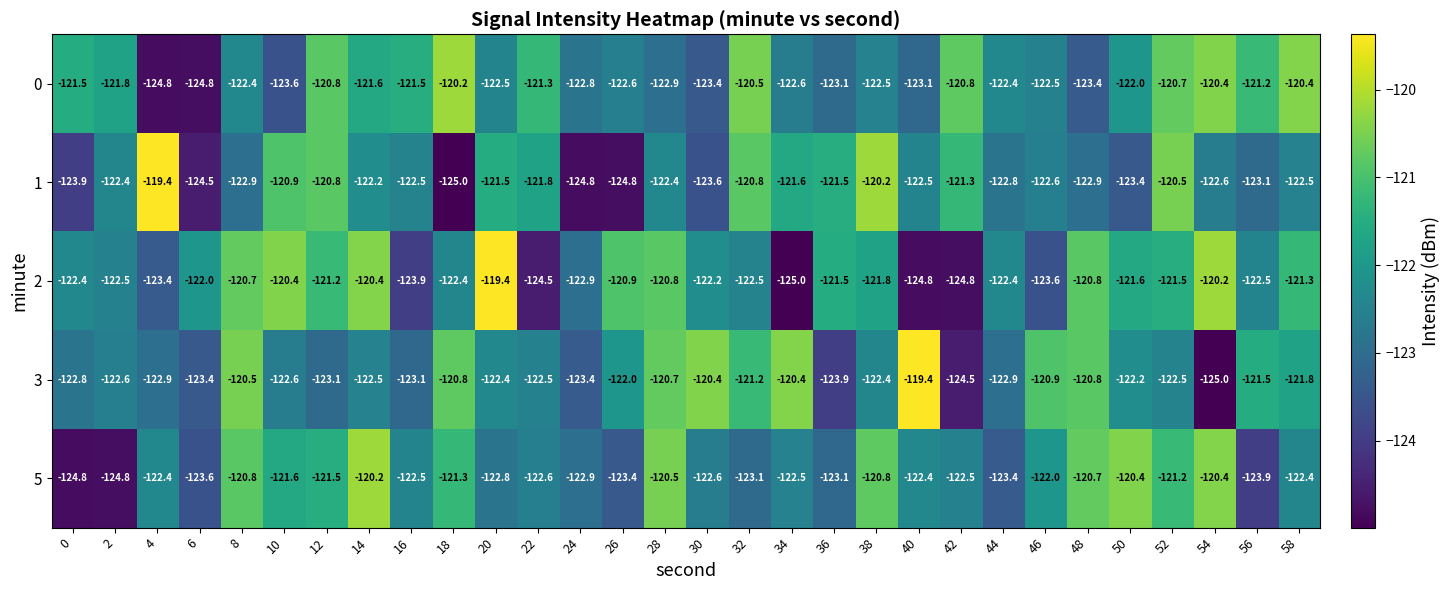

What is the difference between the maximum and minimum values in the 5 series?

4.6